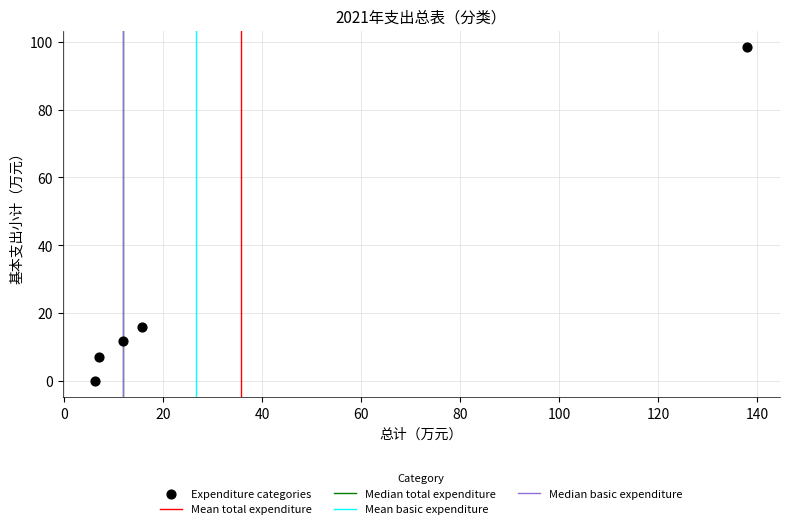

What is the range of X values (max minus min)?

131.9